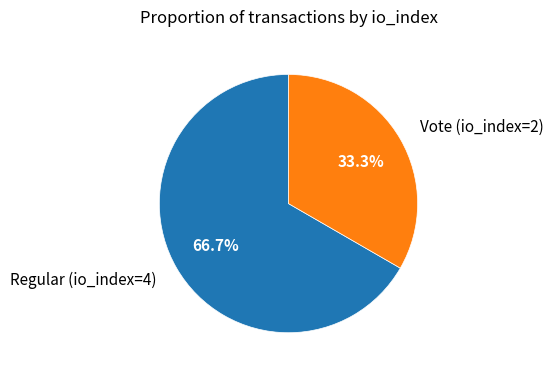

To the nearest percent, what portion does Regular (io_index=4) represent?

67%